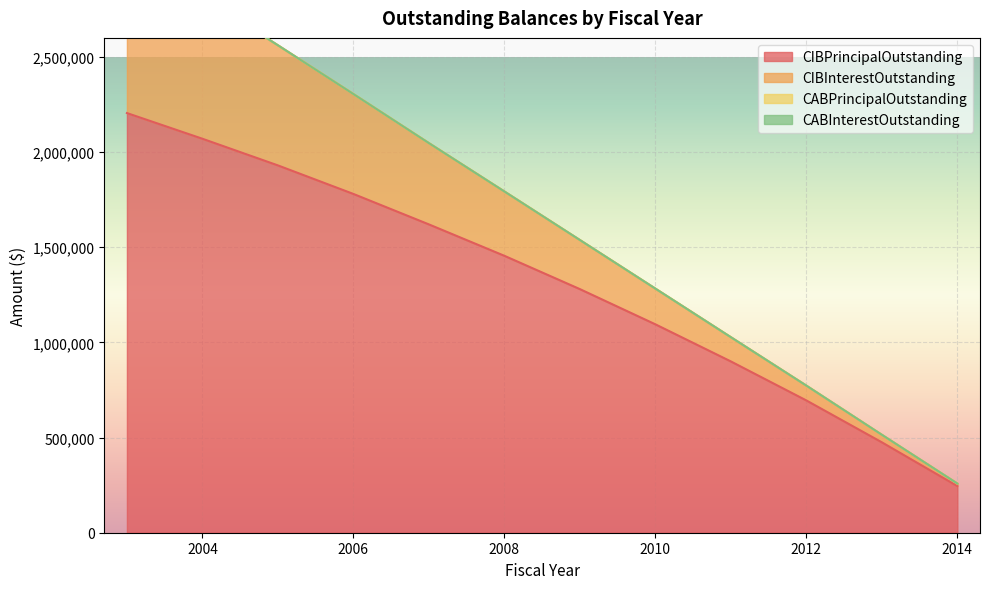

At which category is the sum across all series the highest?

2003